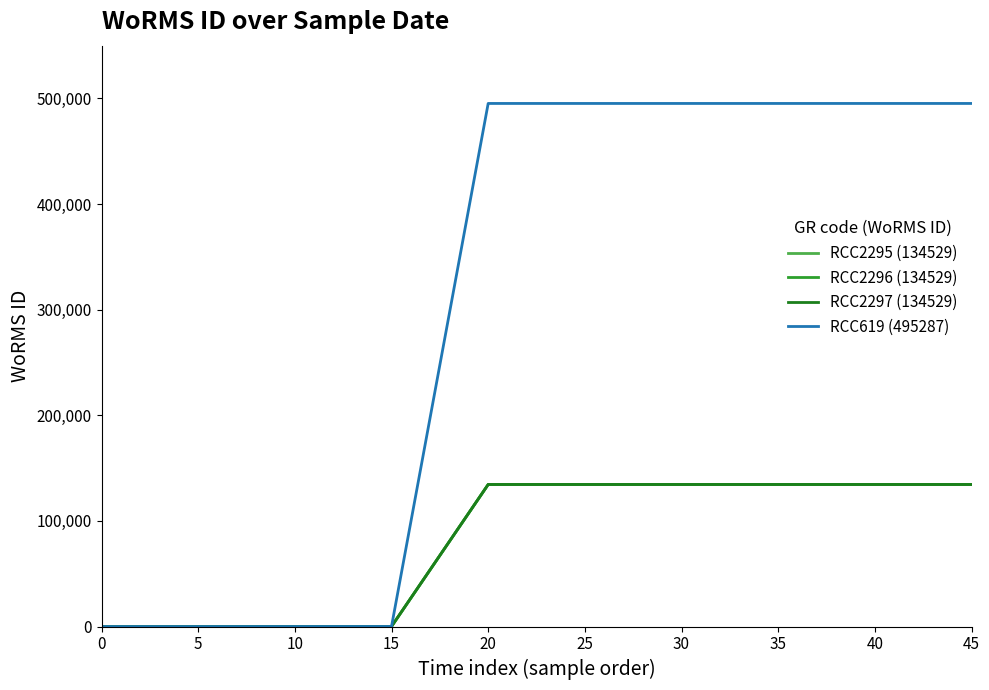

What is the difference between the highest and lowest values at 45?

360758